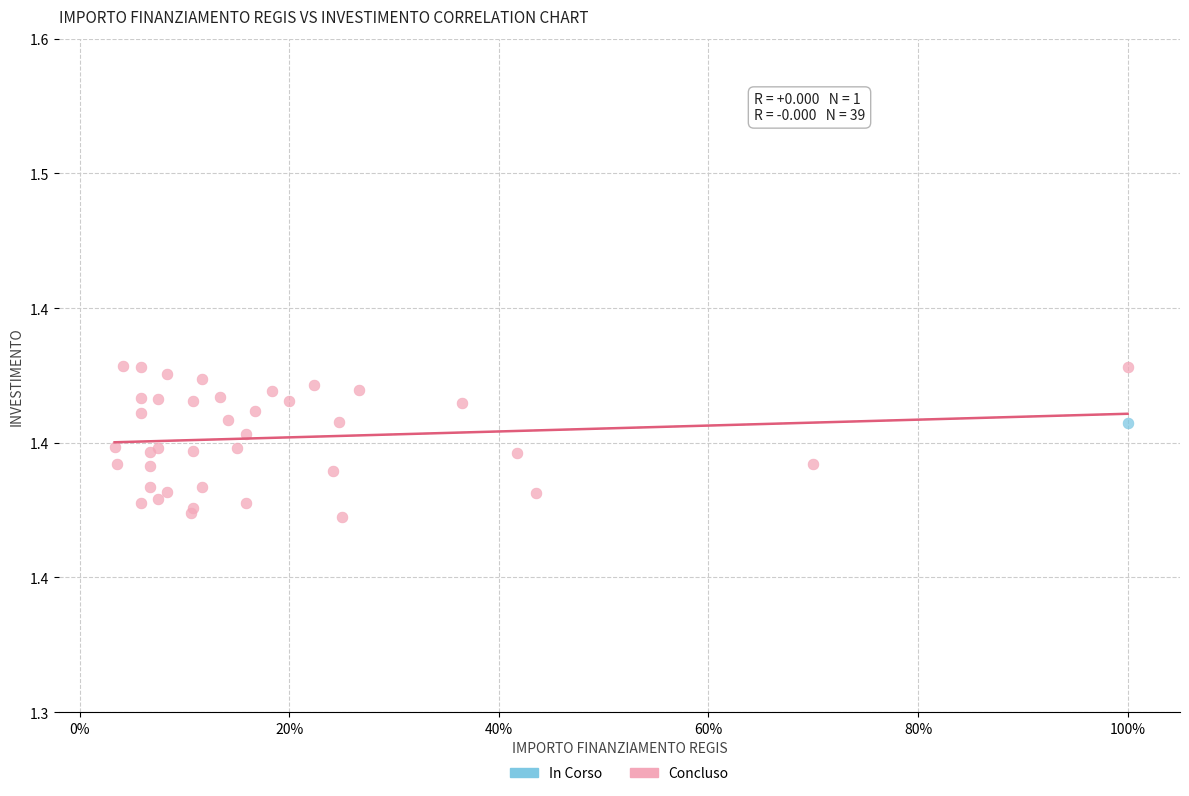

What are all the series names shown in the legend?

In Corso, Concluso